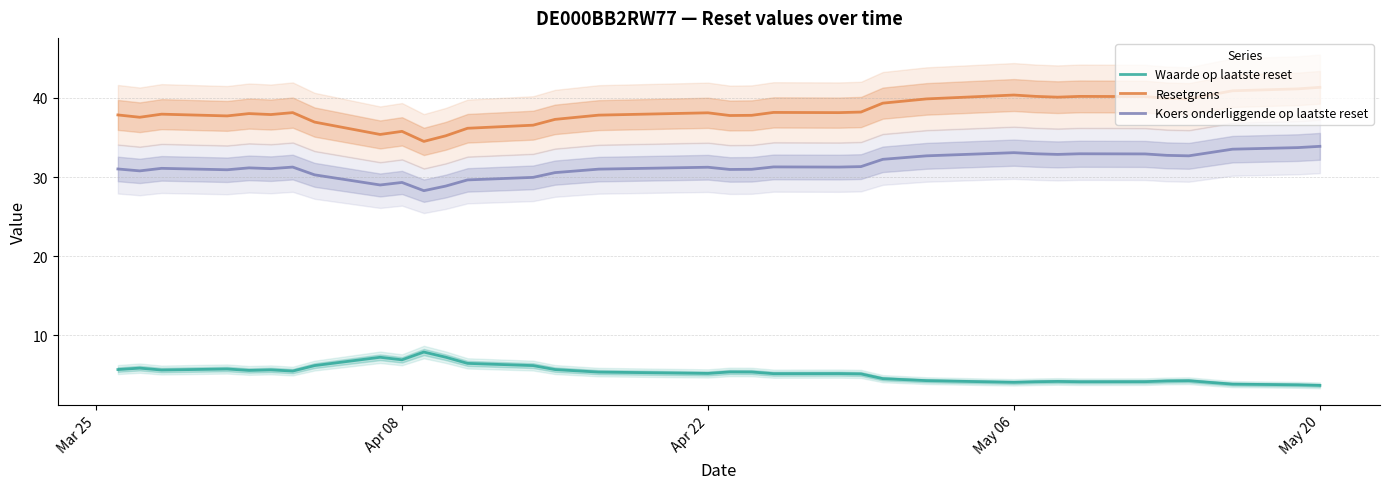

True or false: Waarde op laatste reset and Resetgrens cross at least once.

False